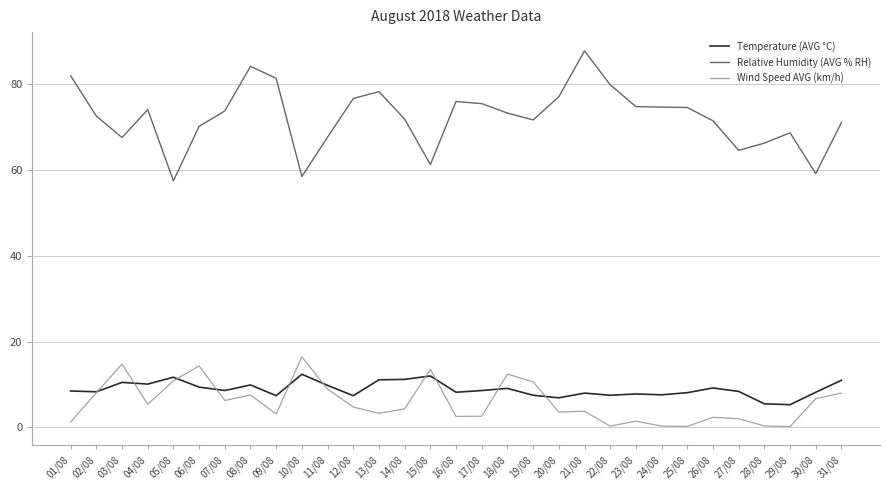

Which category has the highest value in the Wind Speed AVG (km/h) series?

10/08